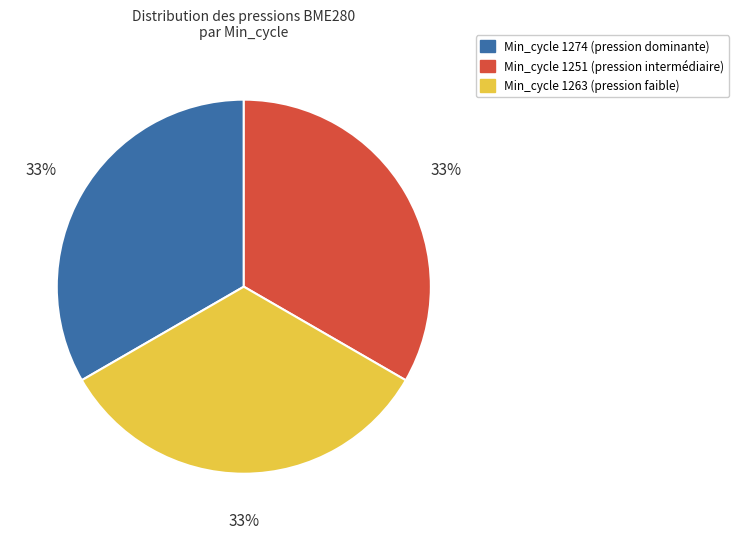

Do Min_cycle 1251 (pression intermédiaire) and Min_cycle 1274 (pression dominante) together represent more than half of the pie?

Yes